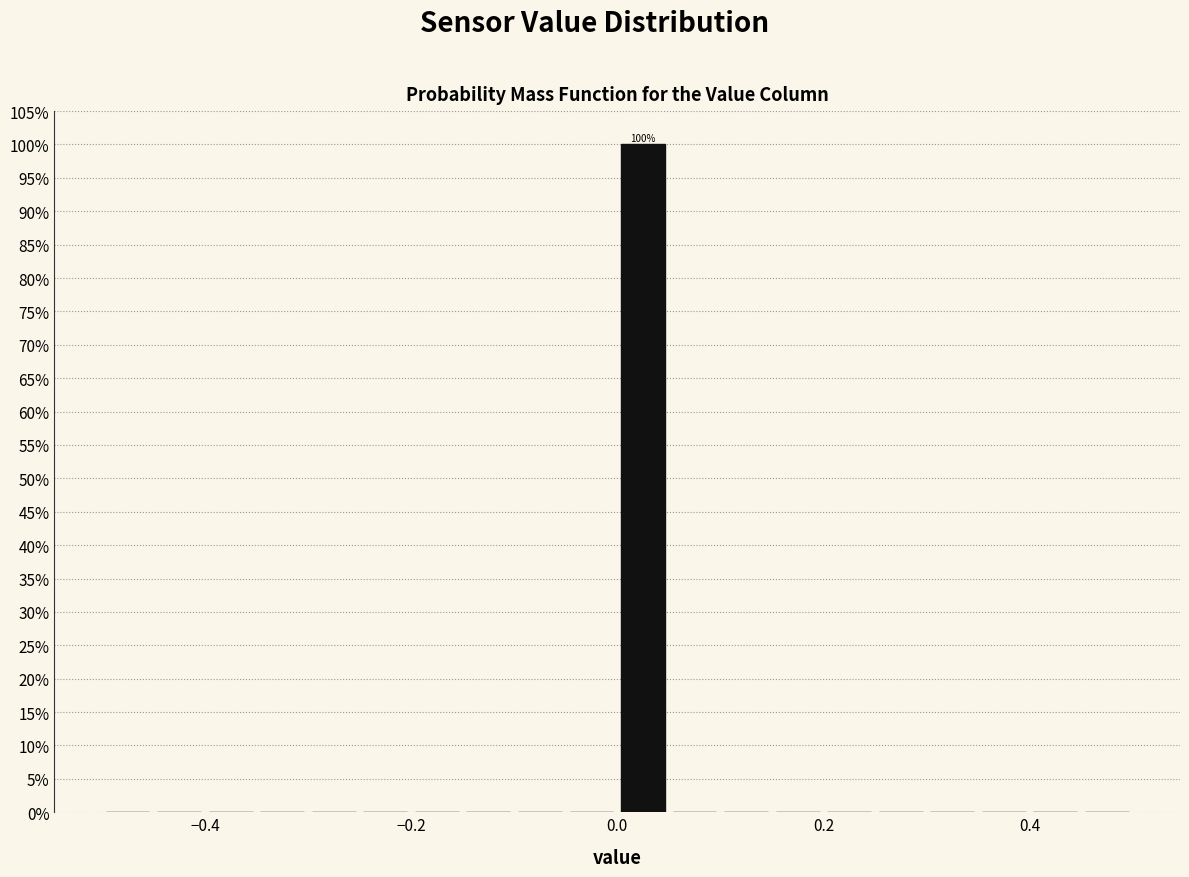

Around what value on the x-axis is the tallest bar? Give the approximate position of its centre, as read against the axis.

0.02